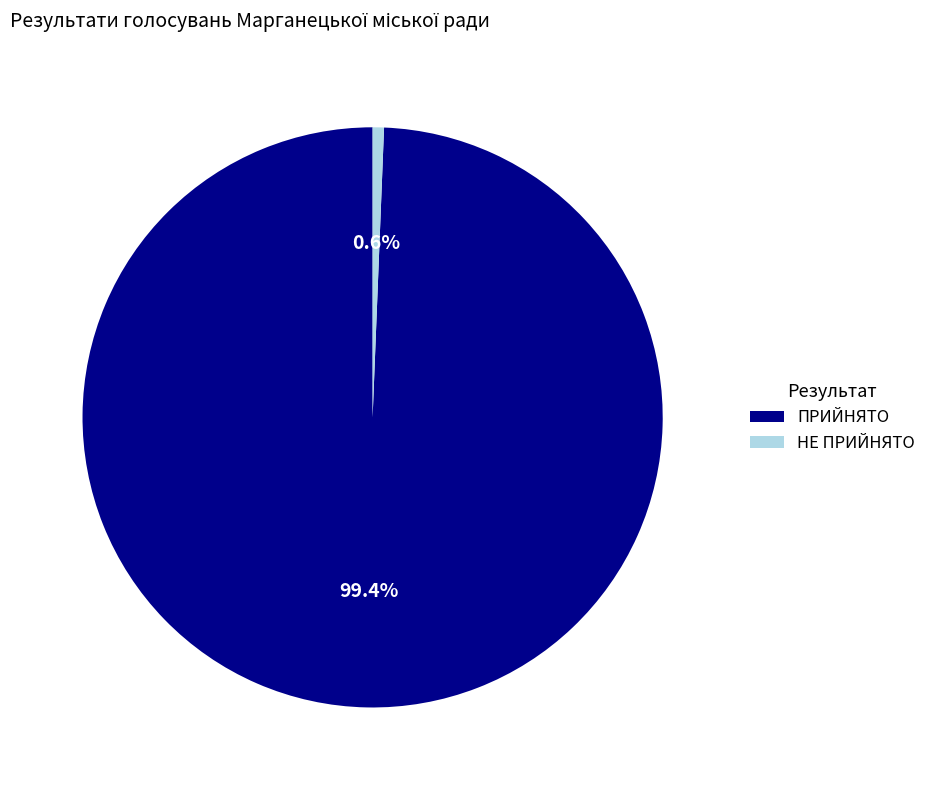

What is the smallest slice in the pie chart?

НЕ ПРИЙНЯТО